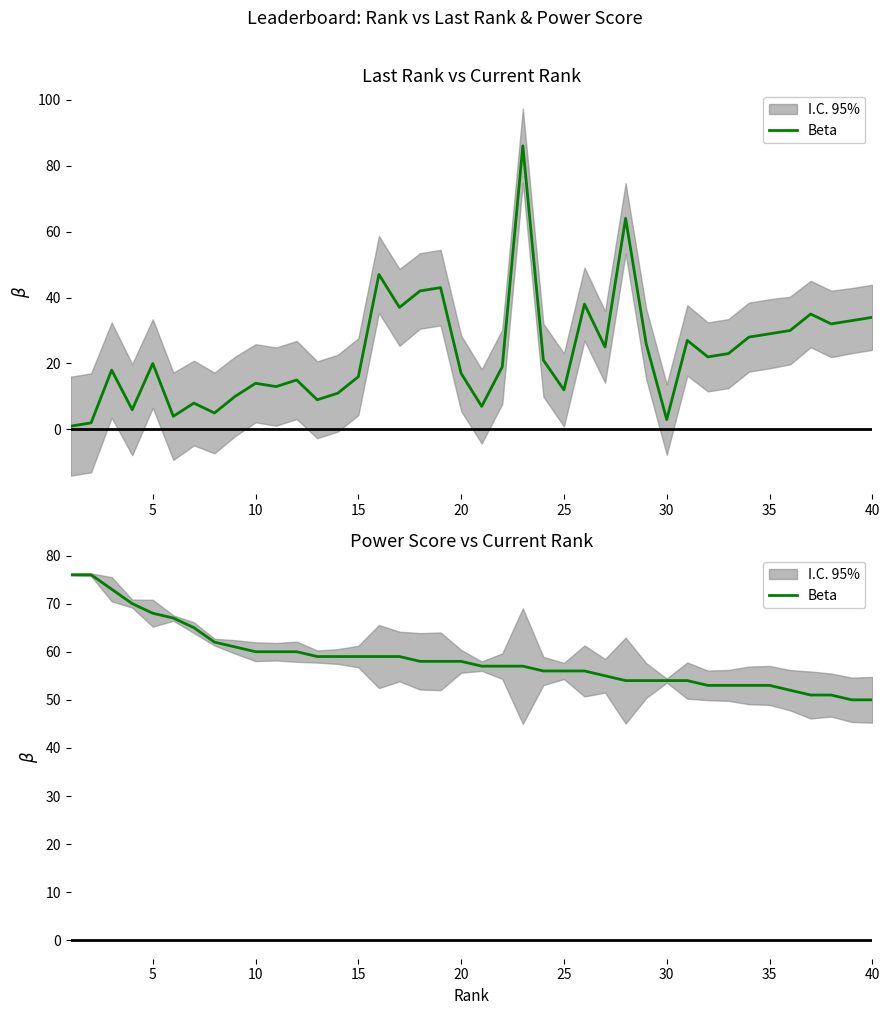

How many lines are shown in the chart?

1